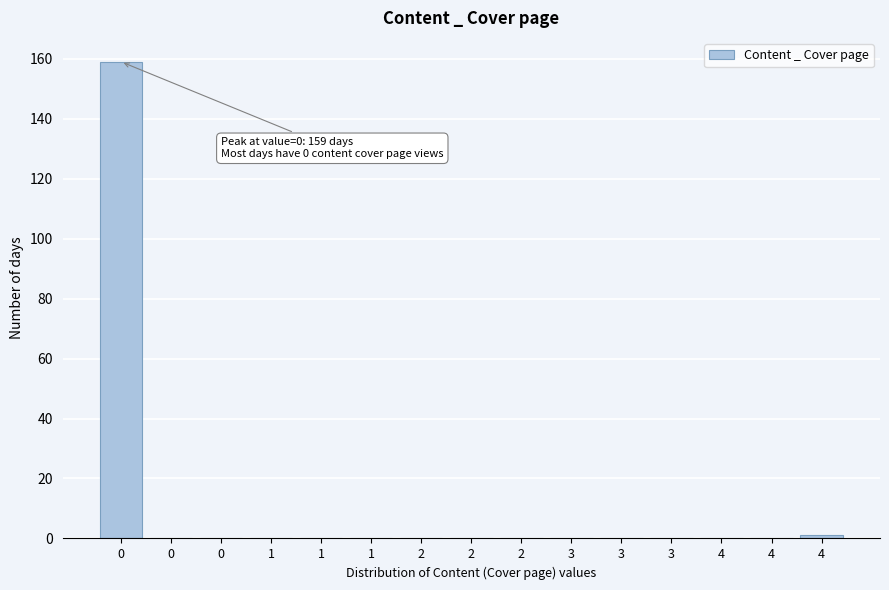

Count the number of data series in this chart.

1